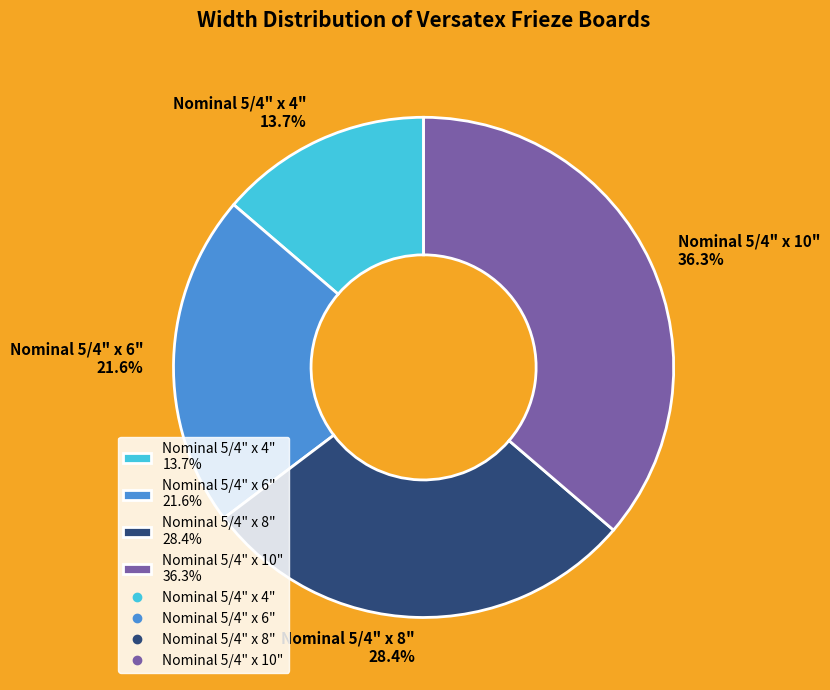

How many segments does this pie chart have?

4